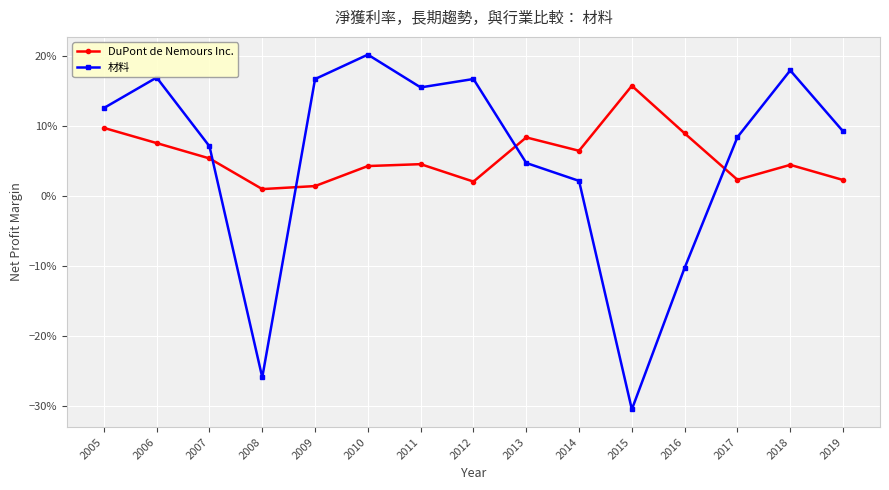

Is this an area chart (filled region under the line)?

No